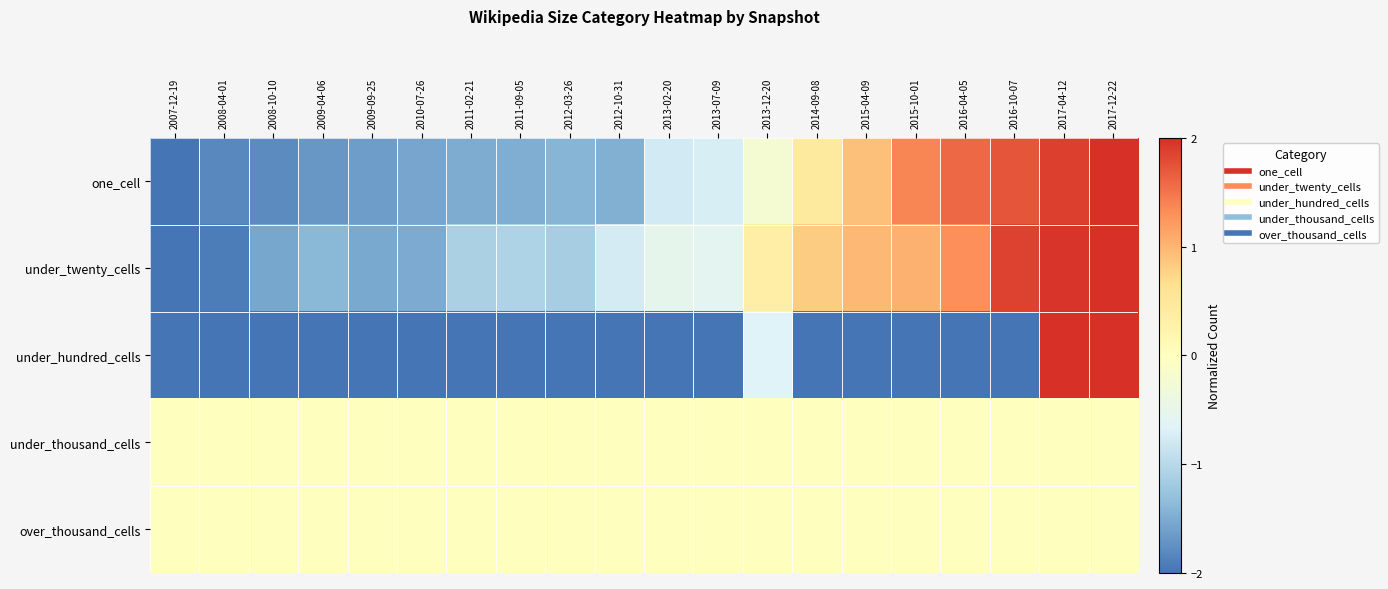

What is the spread (max minus min) of values at 2011-02-21?

2.0